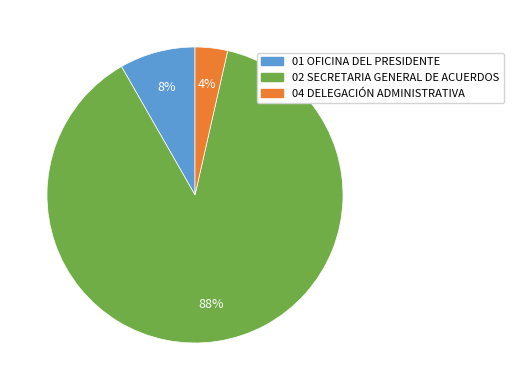

Count the number of slices in the pie.

3